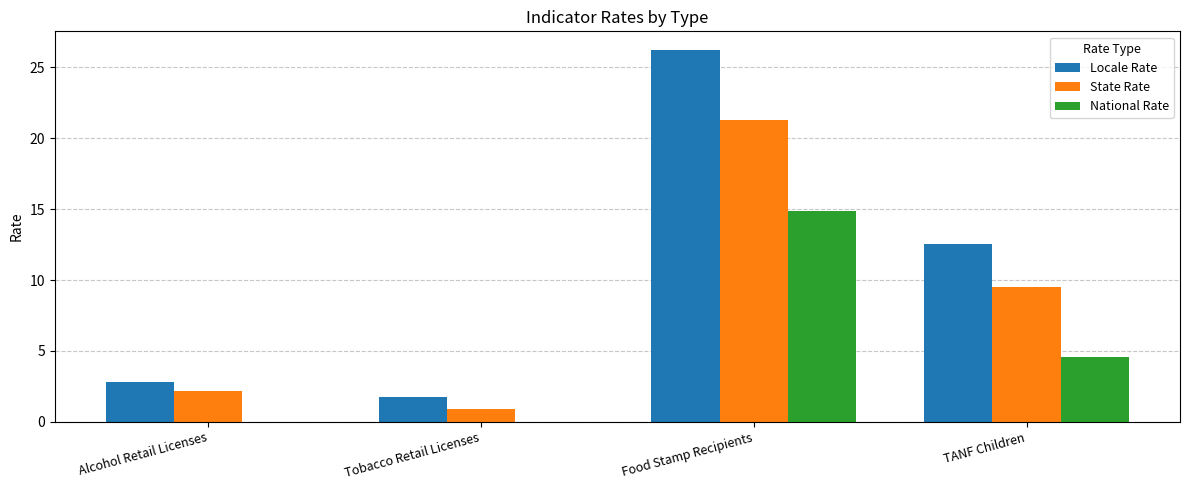

The National Rate series shows 4.5 at TANF Children. True or false?

True